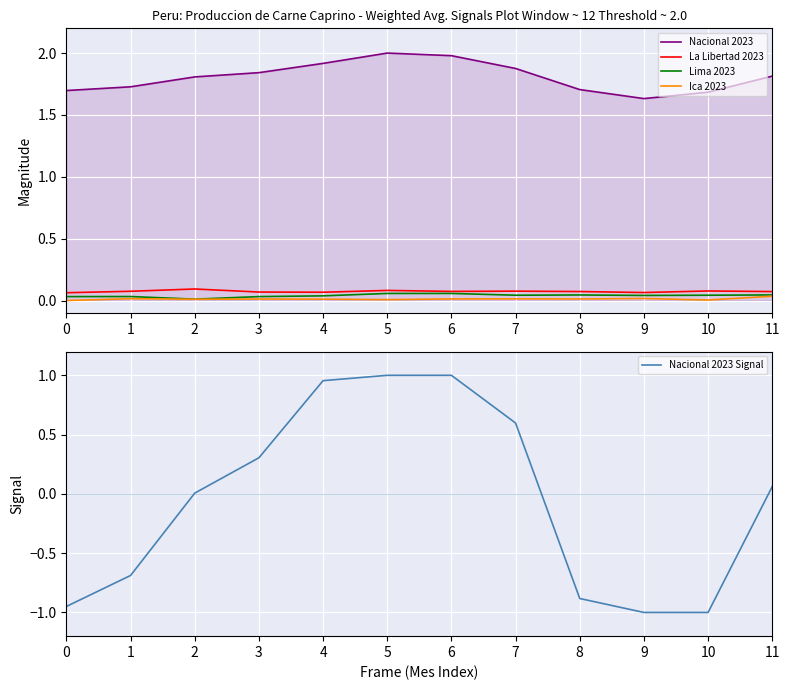

True or false: Lima 2023 and Nacional 2023 intersect in this chart.

False